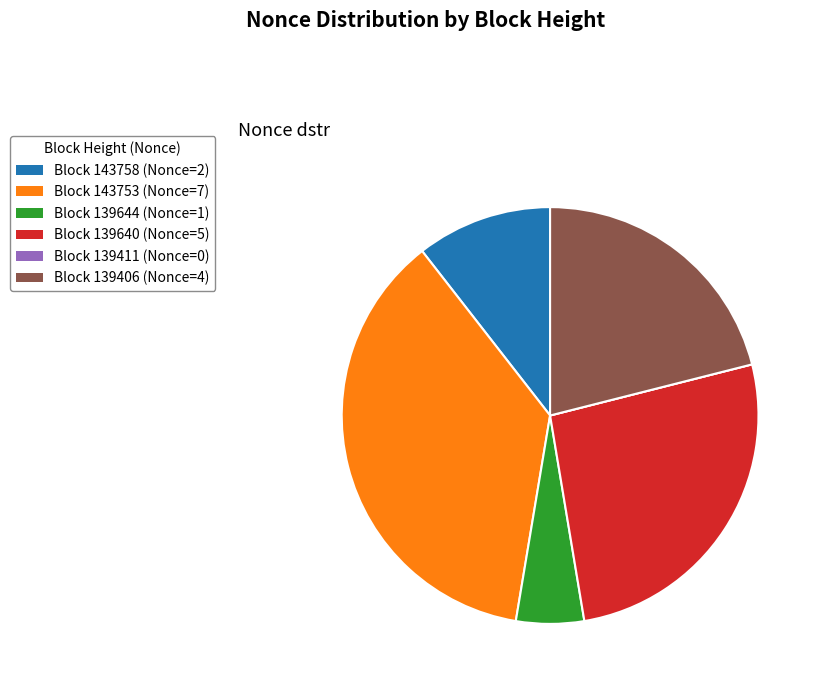

Is there any slice that represents more than half of the pie?

No